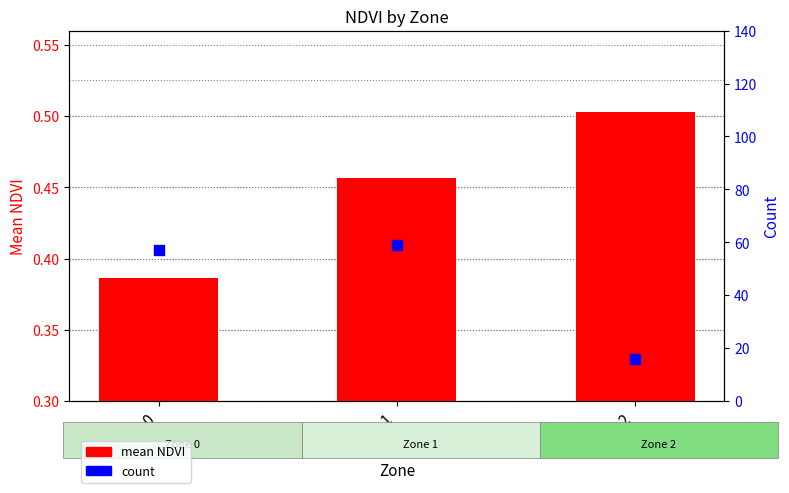

Which series reaches the minimum Y coordinate?

mean NDVI